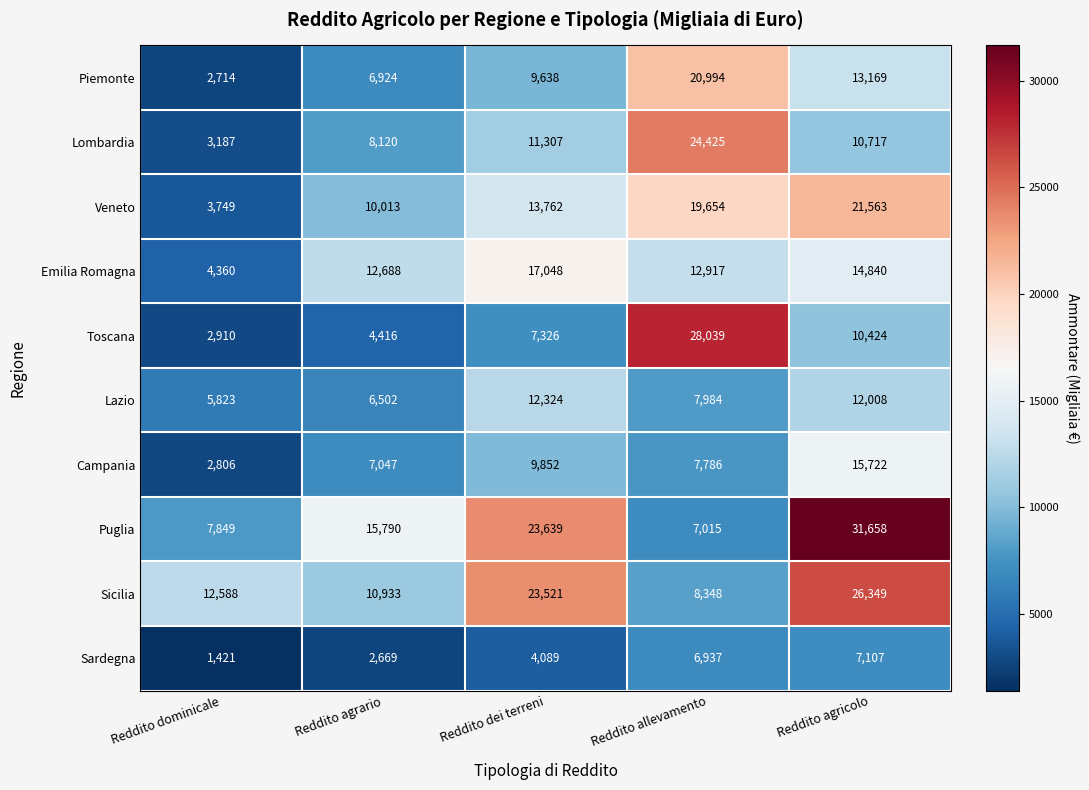

The Lazio series shows 12324 at Reddito dei terreni. True or false?

True